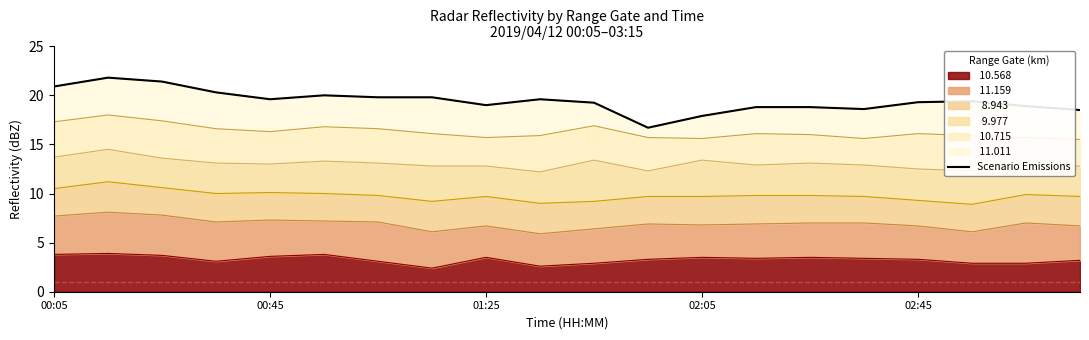

What is the greatest value displayed?

21.8